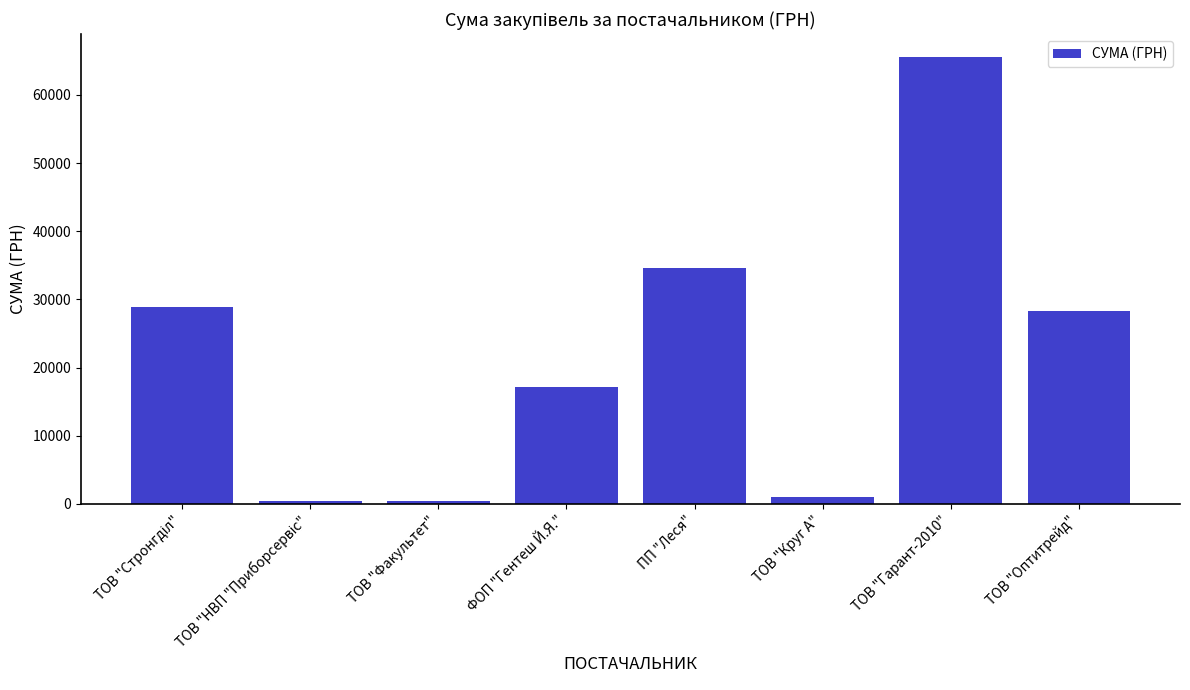

What is the sum of the values at ФОП "Гентеш Й.Я." and ТОВ "Факультет"?

17548.5